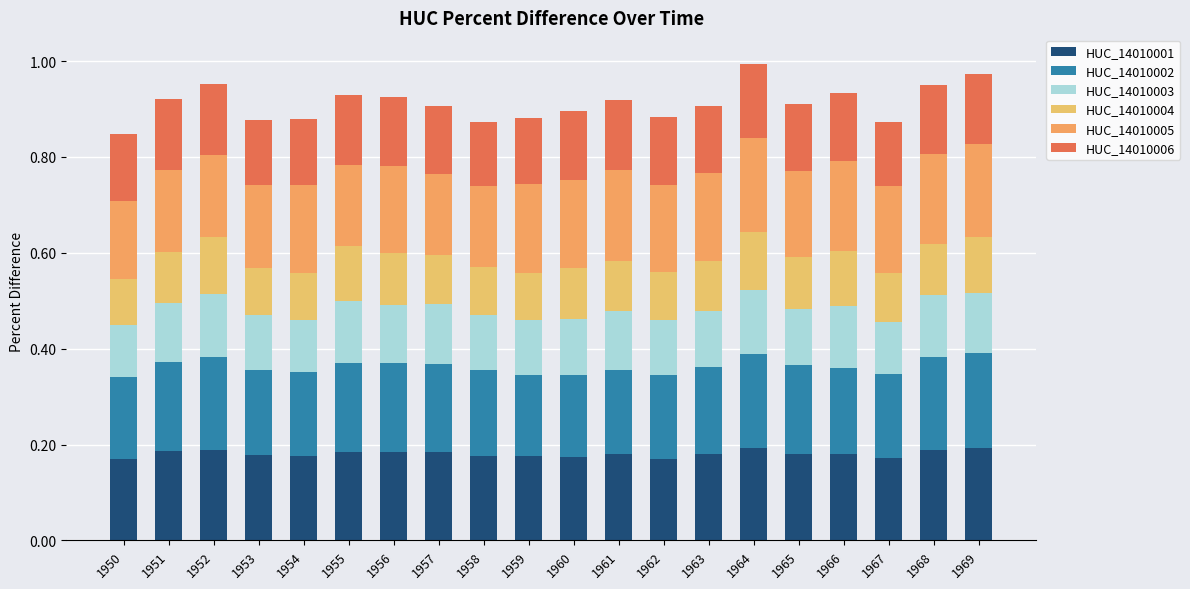

Does the chart contain stacked bars?

Yes